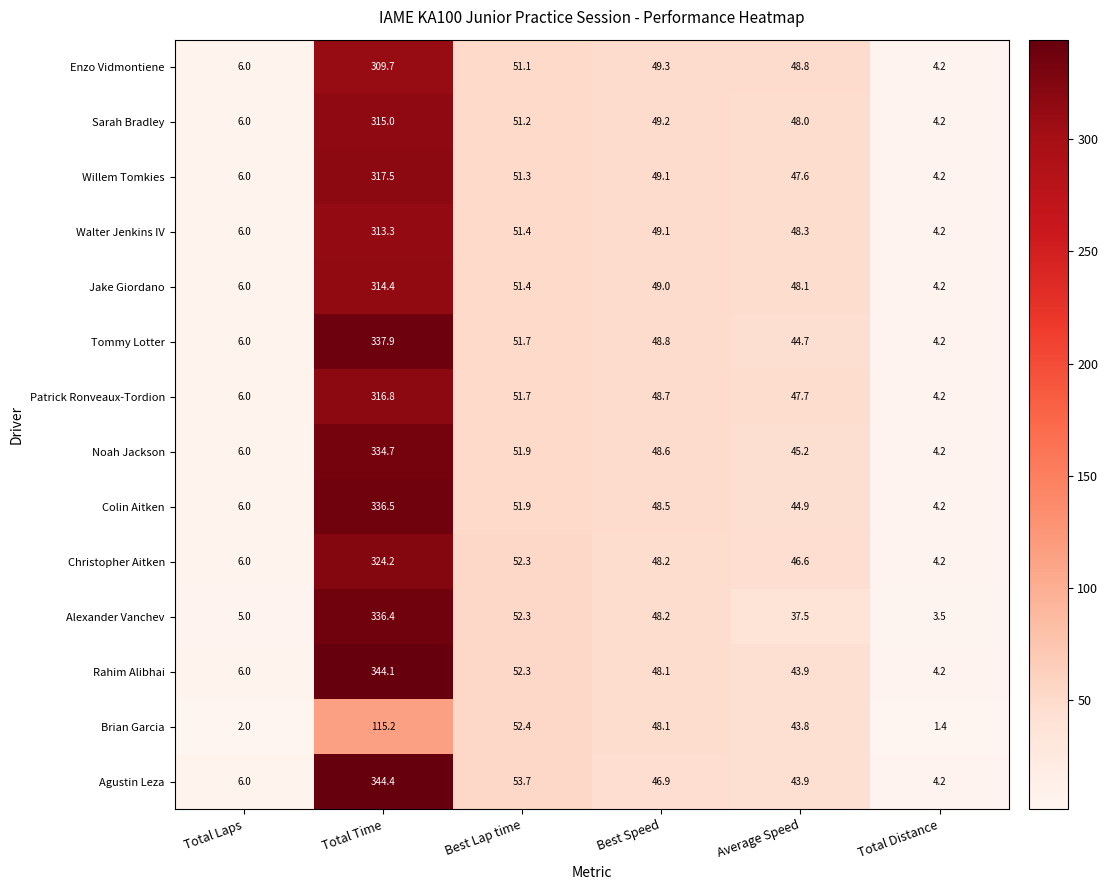

Rank the categories by Alexander Vanchev value from lowest to highest.

Total Distance, Total Laps, Average Speed, Best Speed, Best Lap time, Total Time